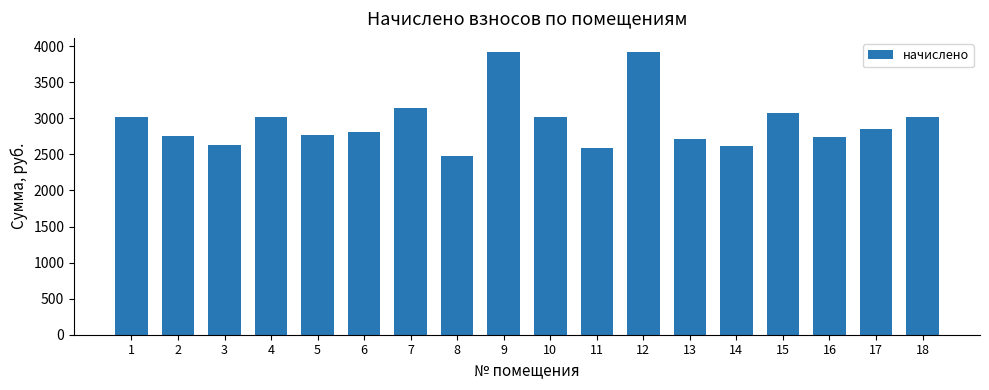

What is the average value?

2948.4